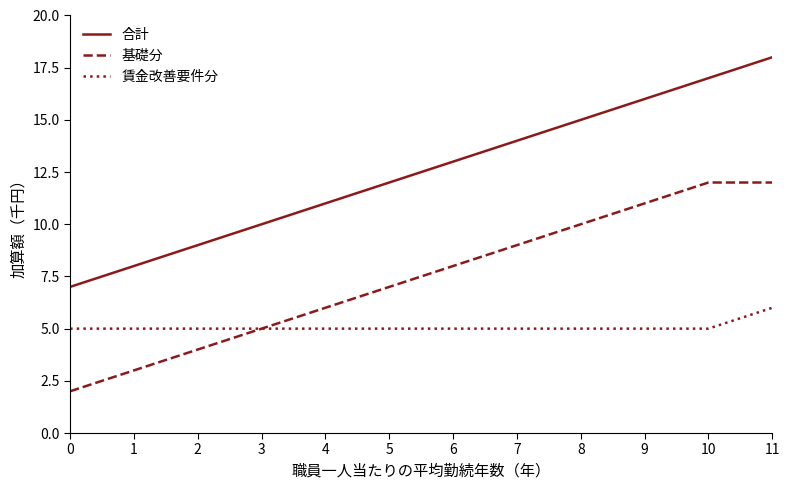

Is it true that 基礎分 equals 17 at 11?

False